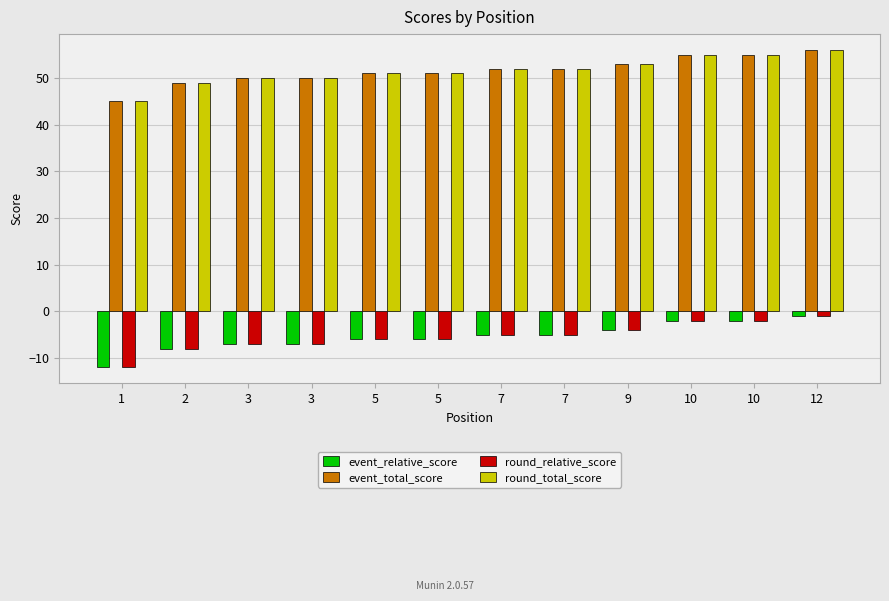

The event_relative_score series shows -7 at 1. True or false?

False